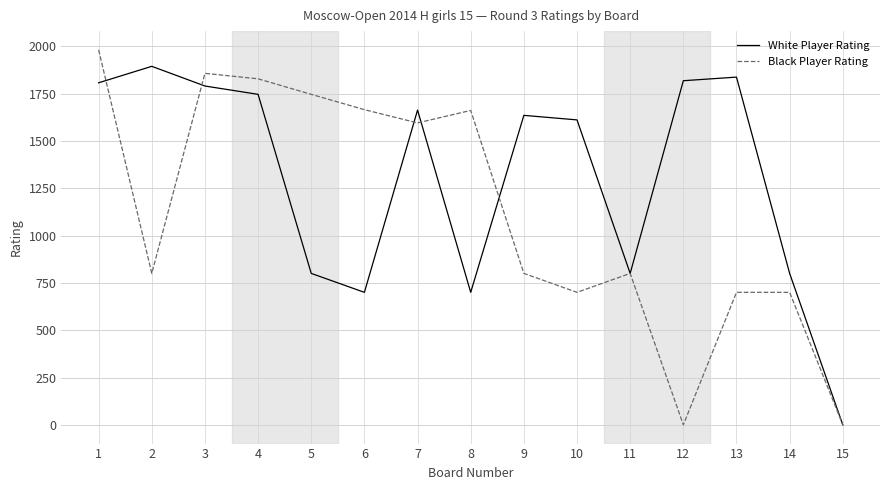

Between 14 and 15, which series saw the biggest shift?

White Player Rating